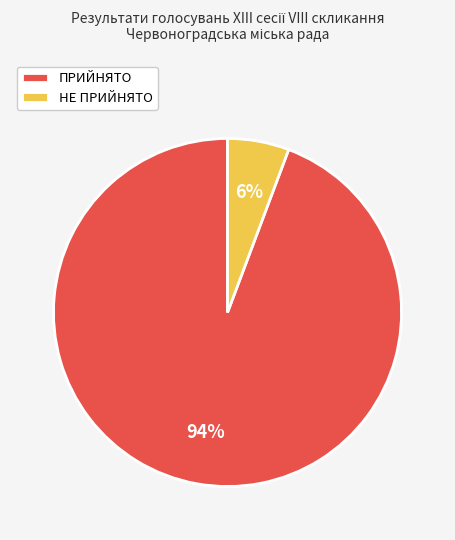

What is the majority slice?

ПРИЙНЯТО